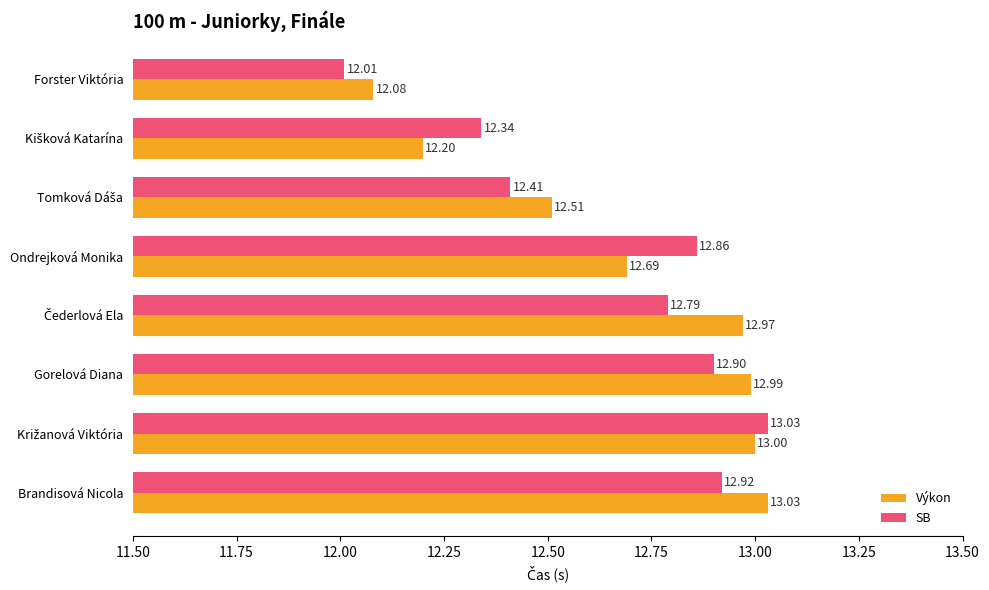

Which series has the largest range (max minus min)?

SB